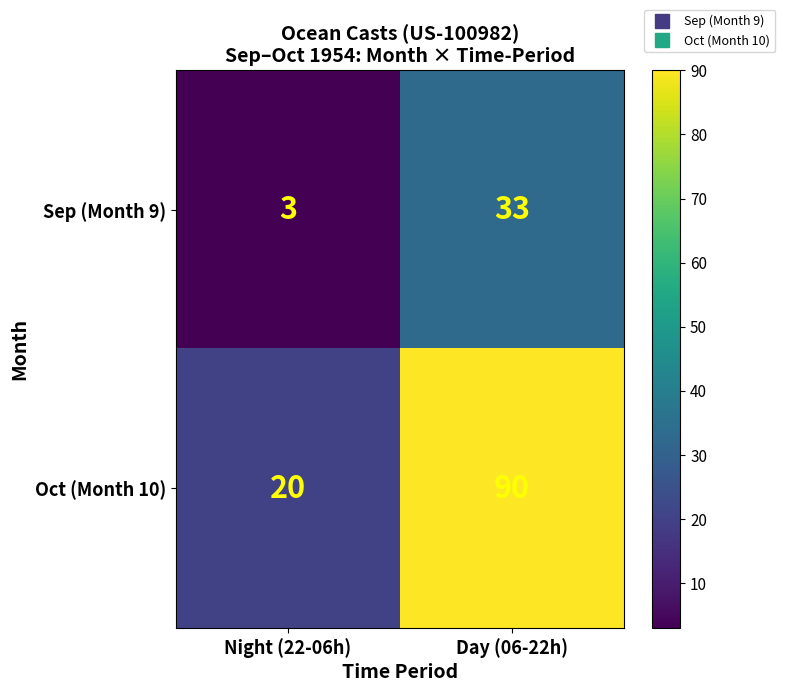

Which series has the largest range (max minus min)?

Oct (Month 10)